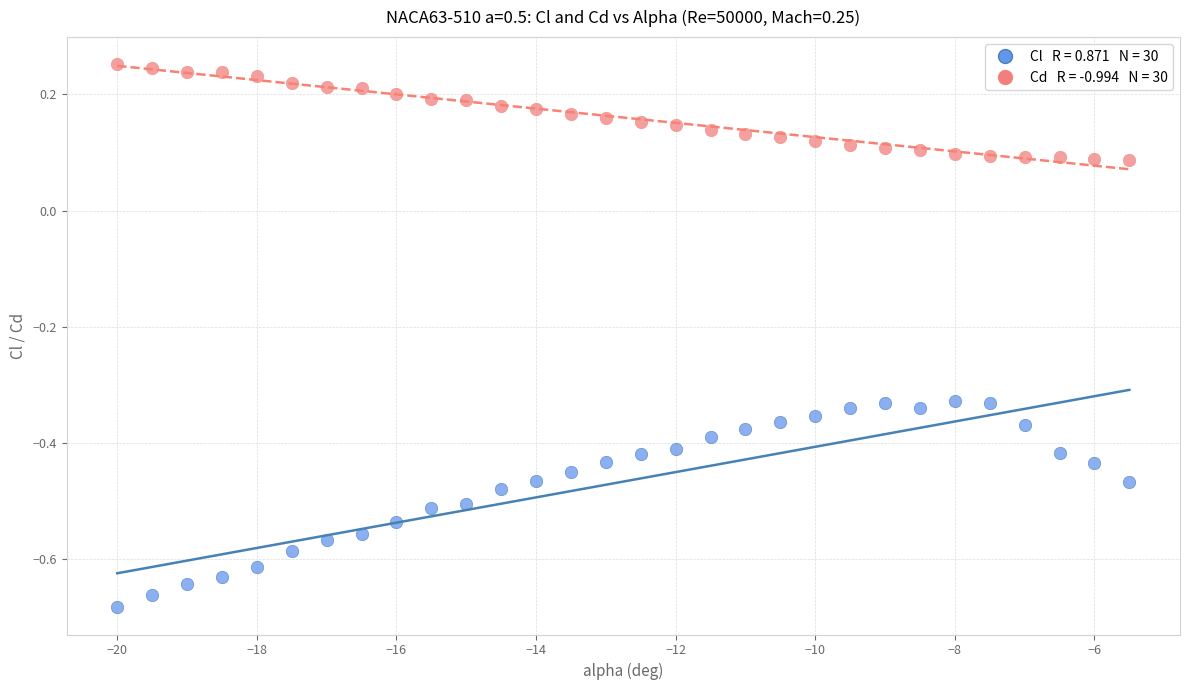

Across all data points, what is the range of Y values (max minus min)?

0.9